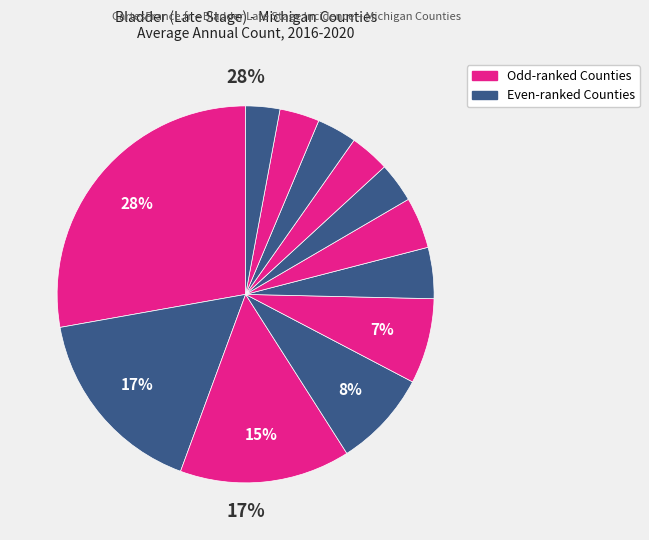

Which slice is the largest?

Wayne County